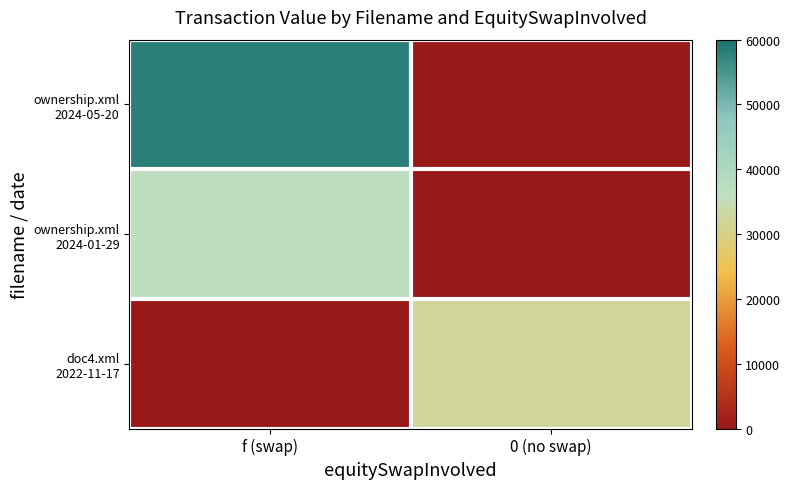

Rank the series at 0 (no swap) from highest to lowest value.

doc4.xml 2022-11-17, ownership.xml 2024-05-20, ownership.xml 2024-01-29